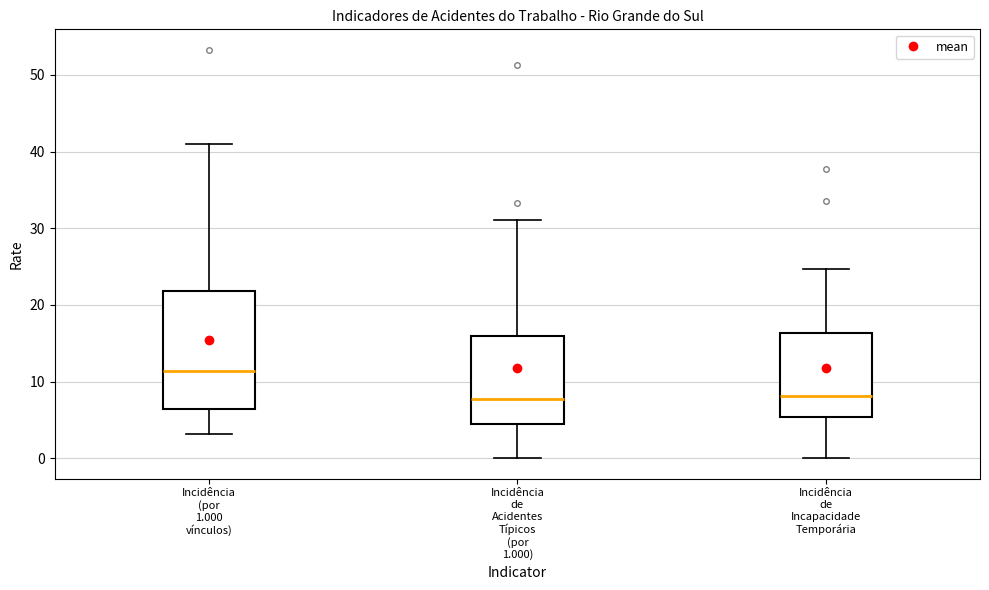

Reading left to right, read every box against the y-axis: the position of its median line, the range the box covers, and the ends of its whiskers. The values are not printed on the chart, so give them approximately, as read against the axis.

Incidência (por 1.000 vínculos): median 11, box 6 to 22, whiskers 3 to 41
Incidência de Acidentes Típicos (por 1.000): median 8, box 5 to 16, whiskers 0 to 31
Incidência de Incapacidade Temporária: median 8, box 5 to 16, whiskers 0 to 25